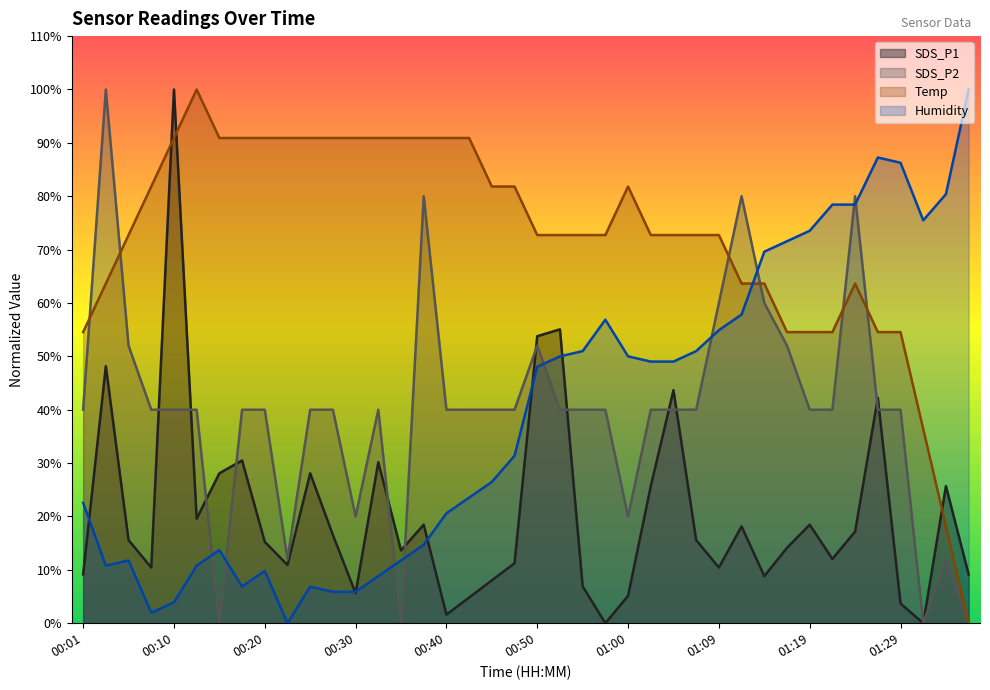

At which label does Humidity first exceed 48?

00:50